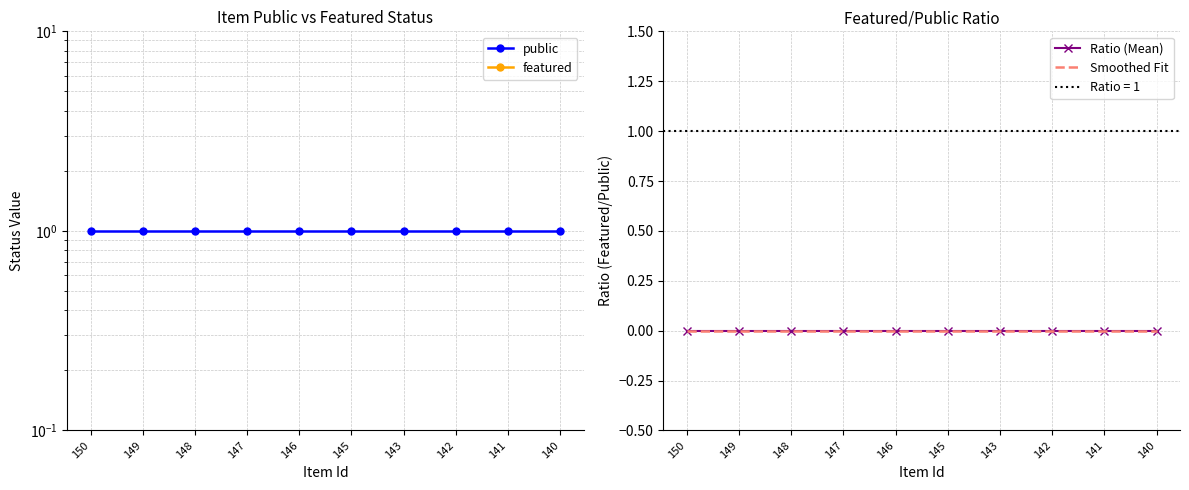

Where is Ratio (Mean) nearest to the value 0?

150